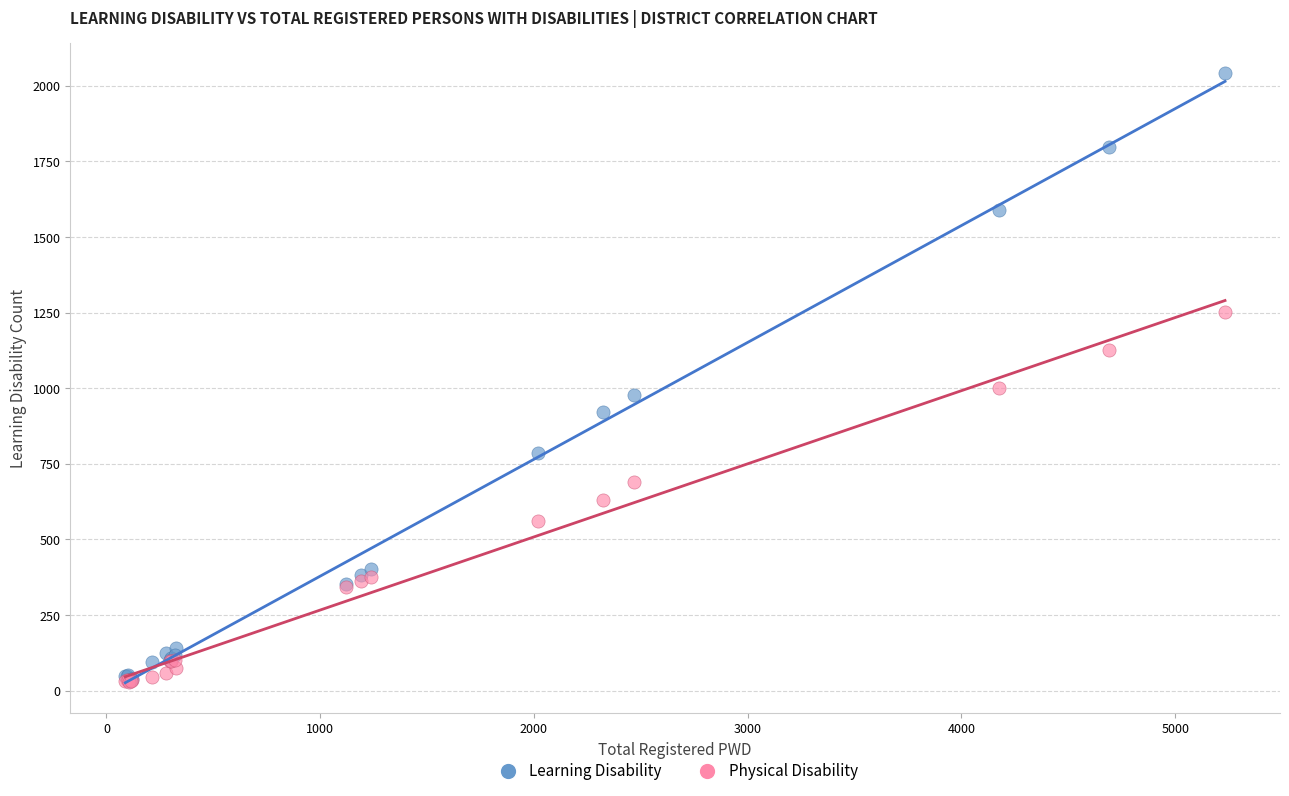

Which series has the largest Y range (max minus min)?

Learning Disability